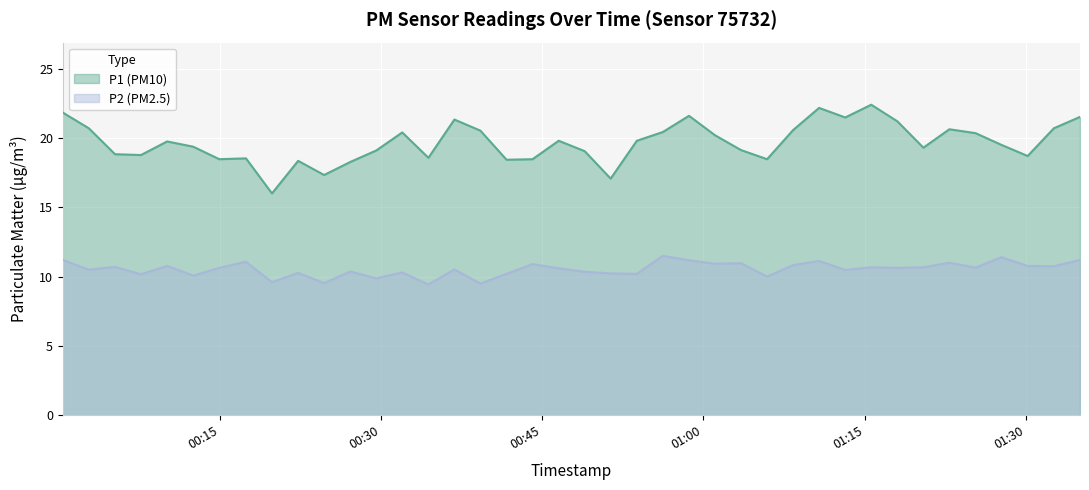

At how many categories does at least one series exceed 10?

40